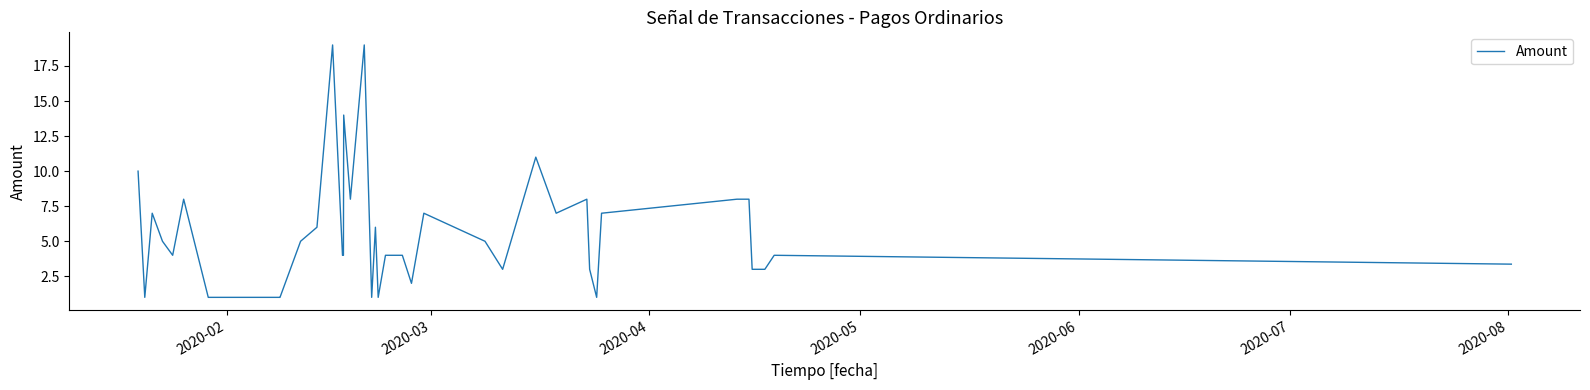

What is the value of the 37th point from the left?

7.0